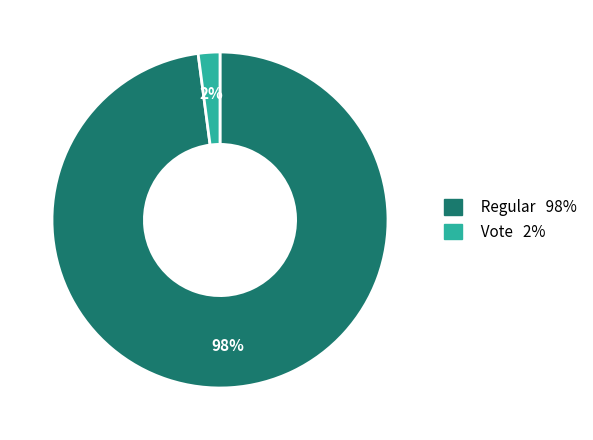

Which category has the smallest portion of the pie?

Vote